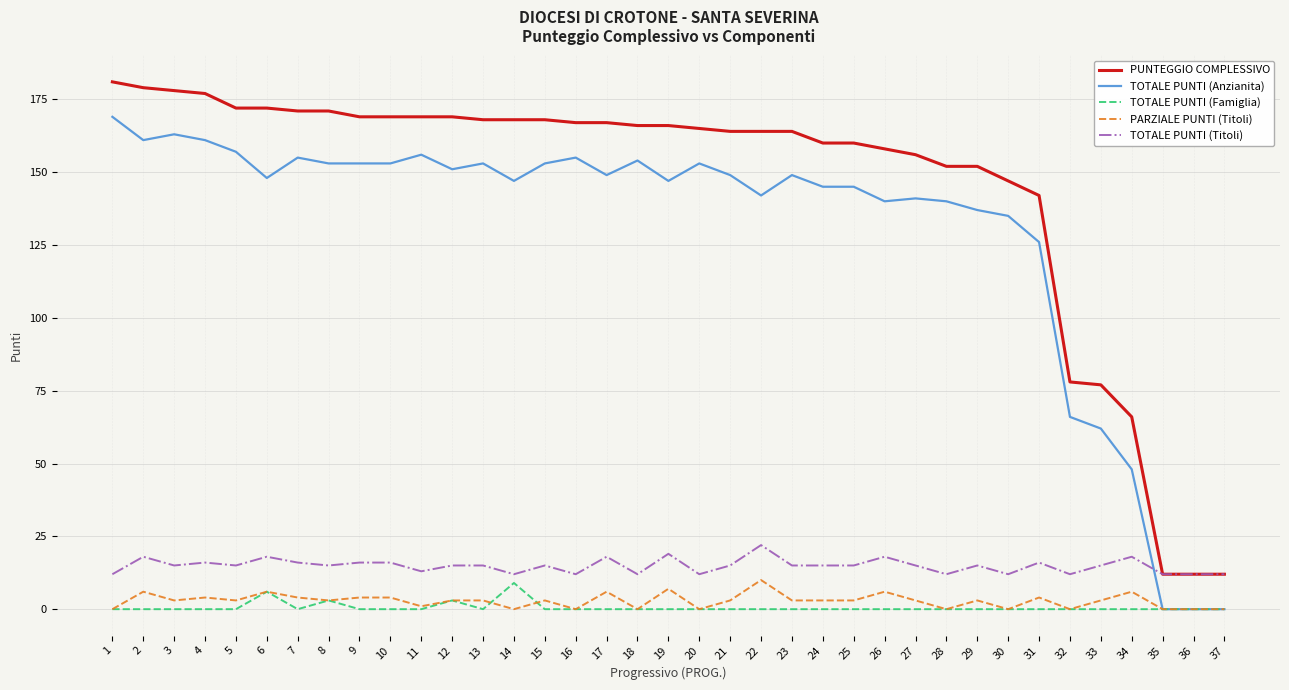

Reading left to right, extract all data points from this chart.

PUNTEGGIO COMPLESSIVO: 1=181	2=179	3=178	4=177	5=172	6=172	7=171	8=171	9=169	10=169	11=169	12=169	13=168	14=168	15=168	16=167	17=167	18=166	19=166	20=165	21=164	22=164	23=164	24=160	25=160	26=158	27=156	28=152	29=152	30=147	31=142	32=78	33=77	34=66	35=12	36=12	37=12
TOTALE PUNTI (Anzianita): 1=169	2=161	3=163	4=161	5=157	6=148	7=155	8=153	9=153	10=153	11=156	12=151	13=153	14=147	15=153	16=155	17=149	18=154	19=147	20=153	21=149	22=142	23=149	24=145	25=145	26=140	27=141	28=140	29=137	30=135	31=126	32=66	33=62	34=48	35=0	36=0	37=0
TOTALE PUNTI (Famiglia): 1=0	2=0	3=0	4=0	5=0	6=6	7=0	8=3	9=0	10=0	11=0	12=3	13=0	14=9	15=0	16=0	17=0	18=0	19=0	20=0	21=0	22=0	23=0	24=0	25=0	26=0	27=0	28=0	29=0	30=0	31=0	32=0	33=0	34=0	35=0	36=0	37=0
PARZIALE PUNTI (Titoli): 1=0	2=6	3=3	4=4	5=3	6=6	7=4	8=3	9=4	10=4	11=1	12=3	13=3	14=0	15=3	16=0	17=6	18=0	19=7	20=0	21=3	22=10	23=3	24=3	25=3	26=6	27=3	28=0	29=3	30=0	31=4	32=0	33=3	34=6	35=0	36=0	37=0
TOTALE PUNTI (Titoli): 1=12	2=18	3=15	4=16	5=15	6=18	7=16	8=15	9=16	10=16	11=13	12=15	13=15	14=12	15=15	16=12	17=18	18=12	19=19	20=12	21=15	22=22	23=15	24=15	25=15	26=18	27=15	28=12	29=15	30=12	31=16	32=12	33=15	34=18	35=12	36=12	37=12